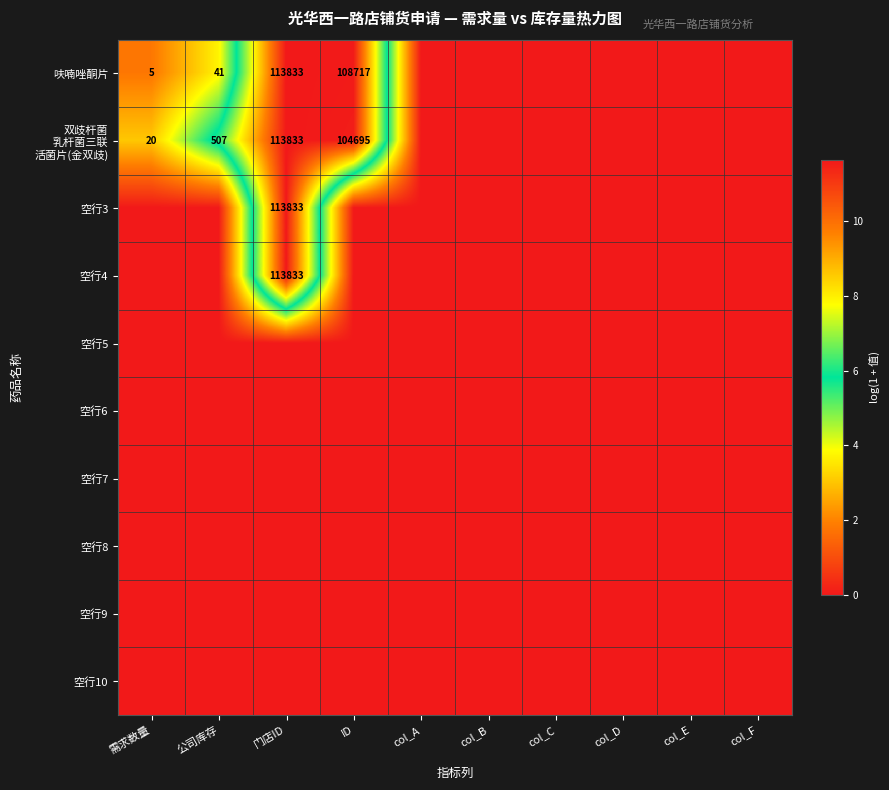

What is the difference between the 呋喃唑酮片 values at 需求数量 and ID?

108712